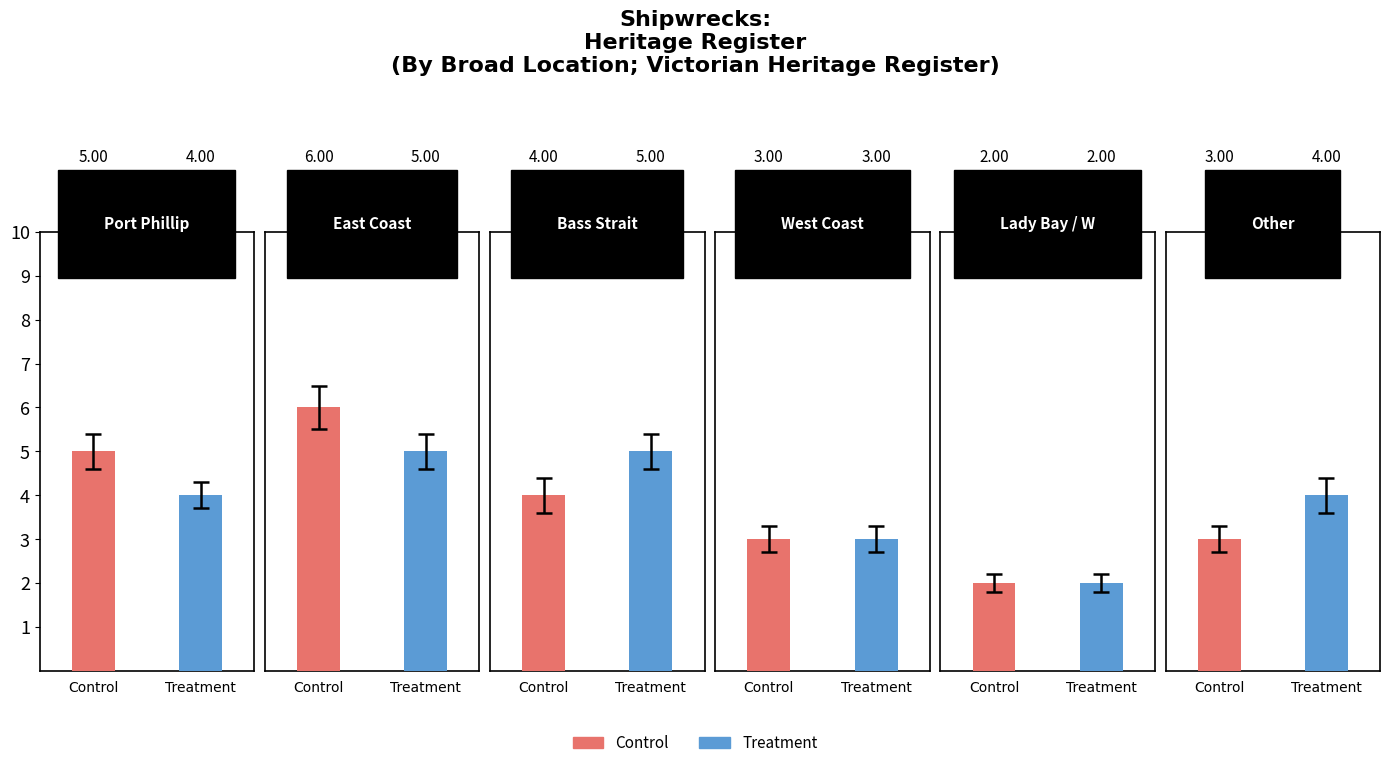

Which series has the largest total across all categories?

Control